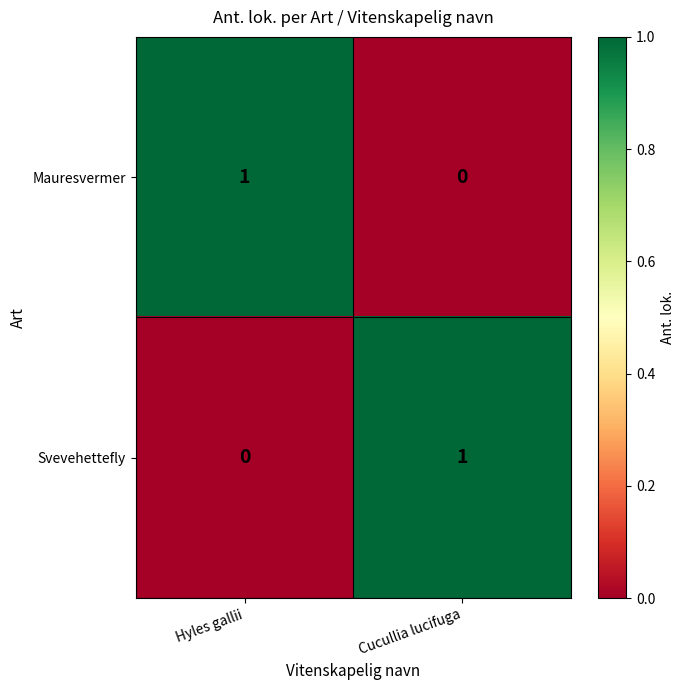

What is the spread (max minus min) of values at Cucullia lucifuga?

1